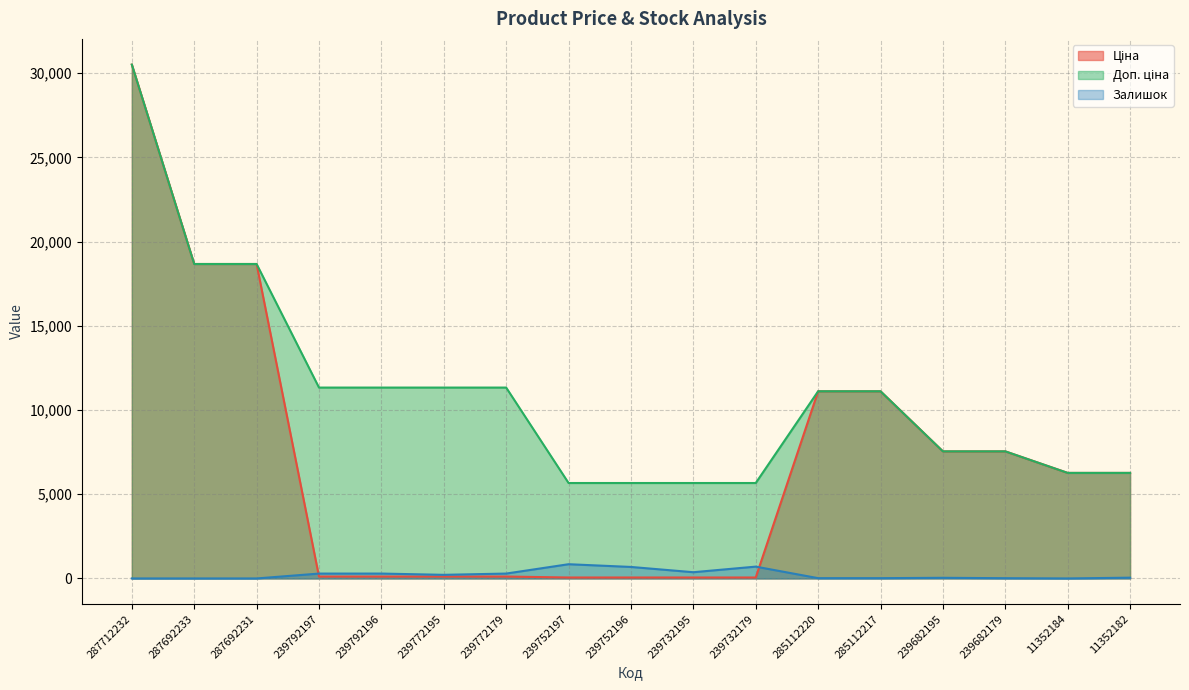

Is the value of Доп. ціна at 239772179 greater than the value of Ціна at 239772195?

Yes